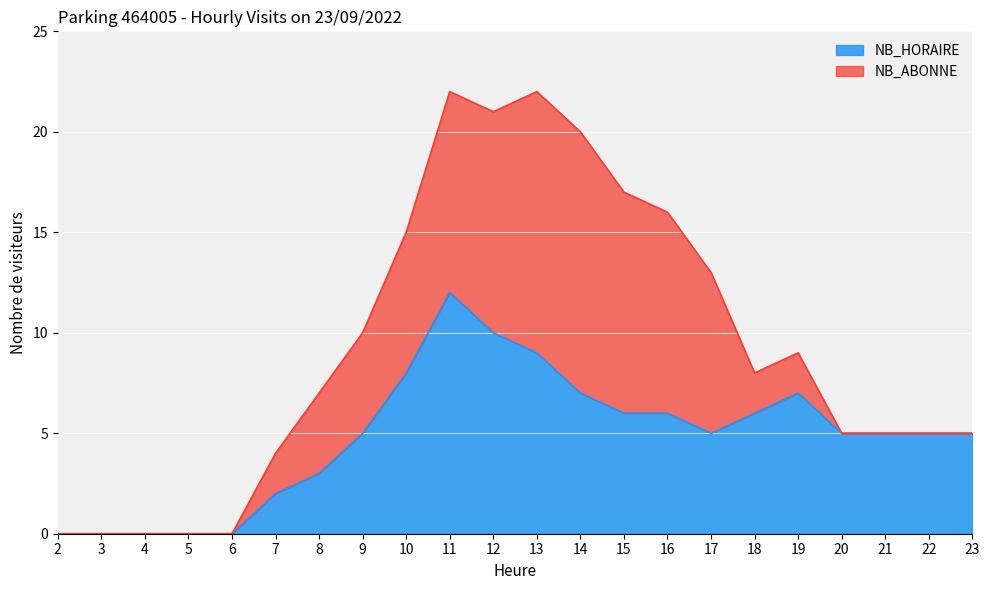

Reading left to right, list all the values displayed in this chart.

0	0	0	0	0	2	3	5	8	12	10	9	7	6	6	5	6	7	5	5	5	5